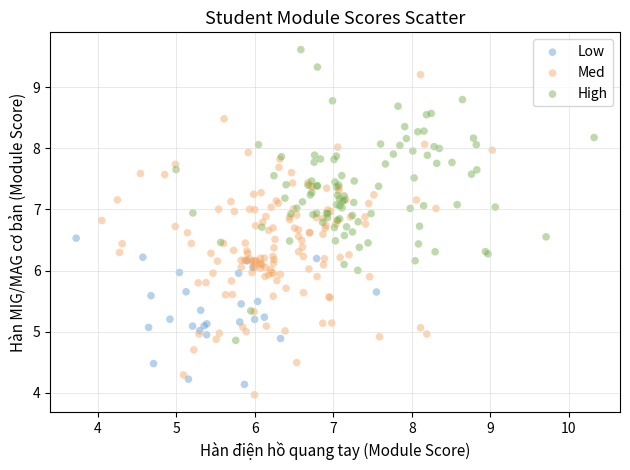

Which series contains the highest Y value?

High